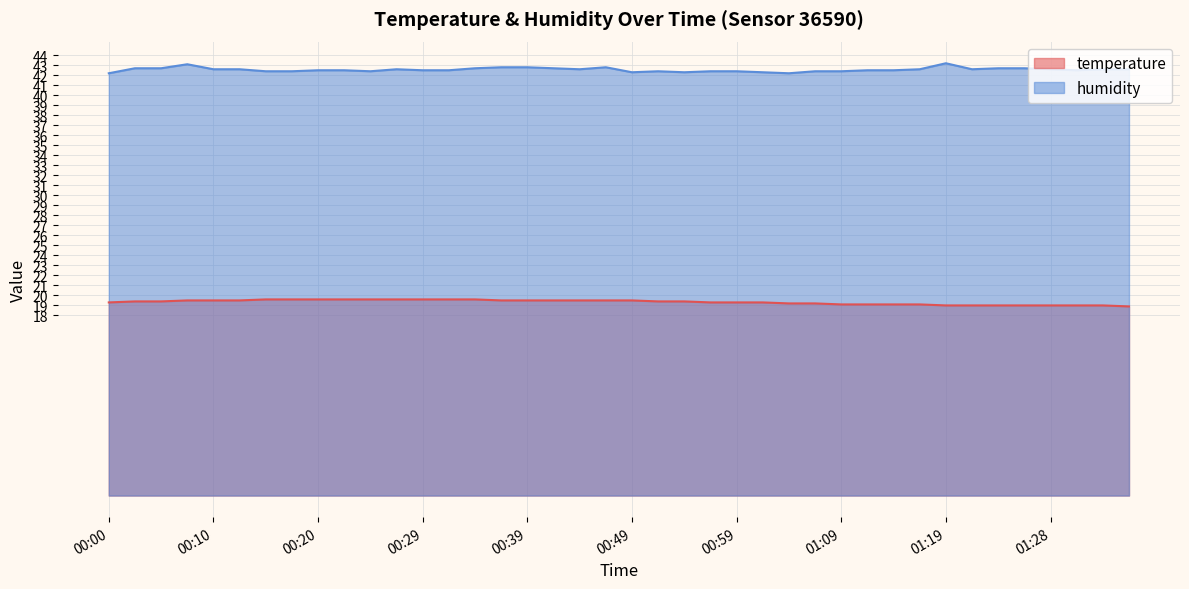

True or false: humidity has a value of 20.6 at 01:04.

False